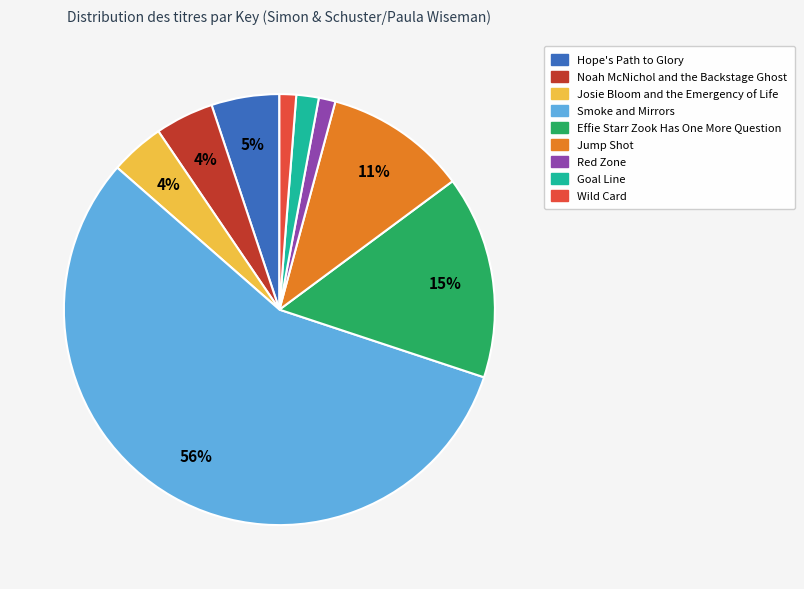

The Wild Card slice represents 1% of the pie. True or false?

True